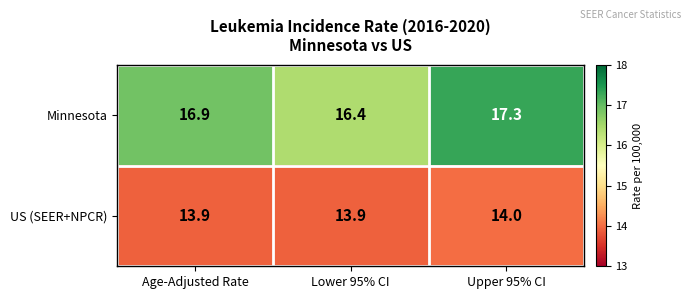

What is the sum of the US (SEER+NPCR) values at Lower 95% CI and Age-Adjusted Rate?

27.8